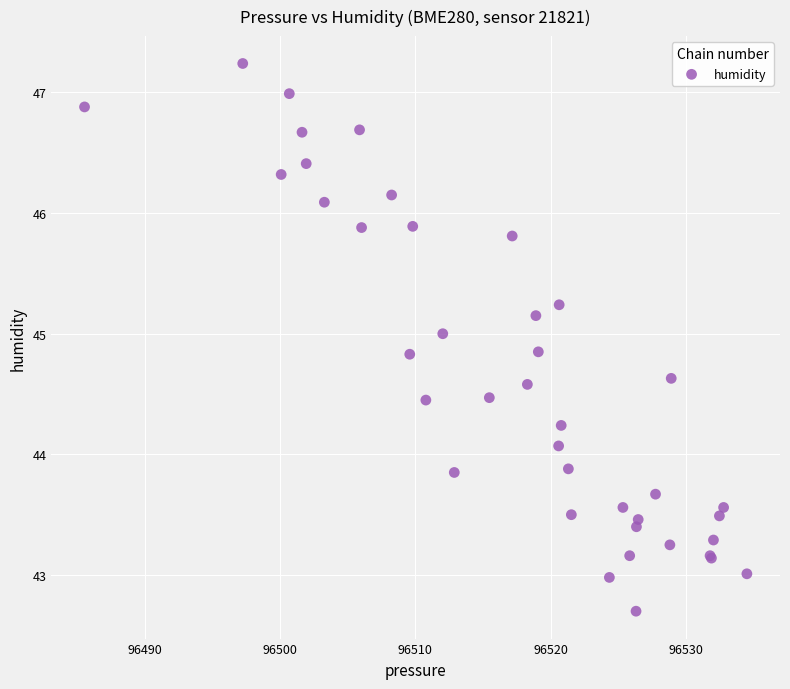

What Y value in the scatter plot is closest to 44?

44.1